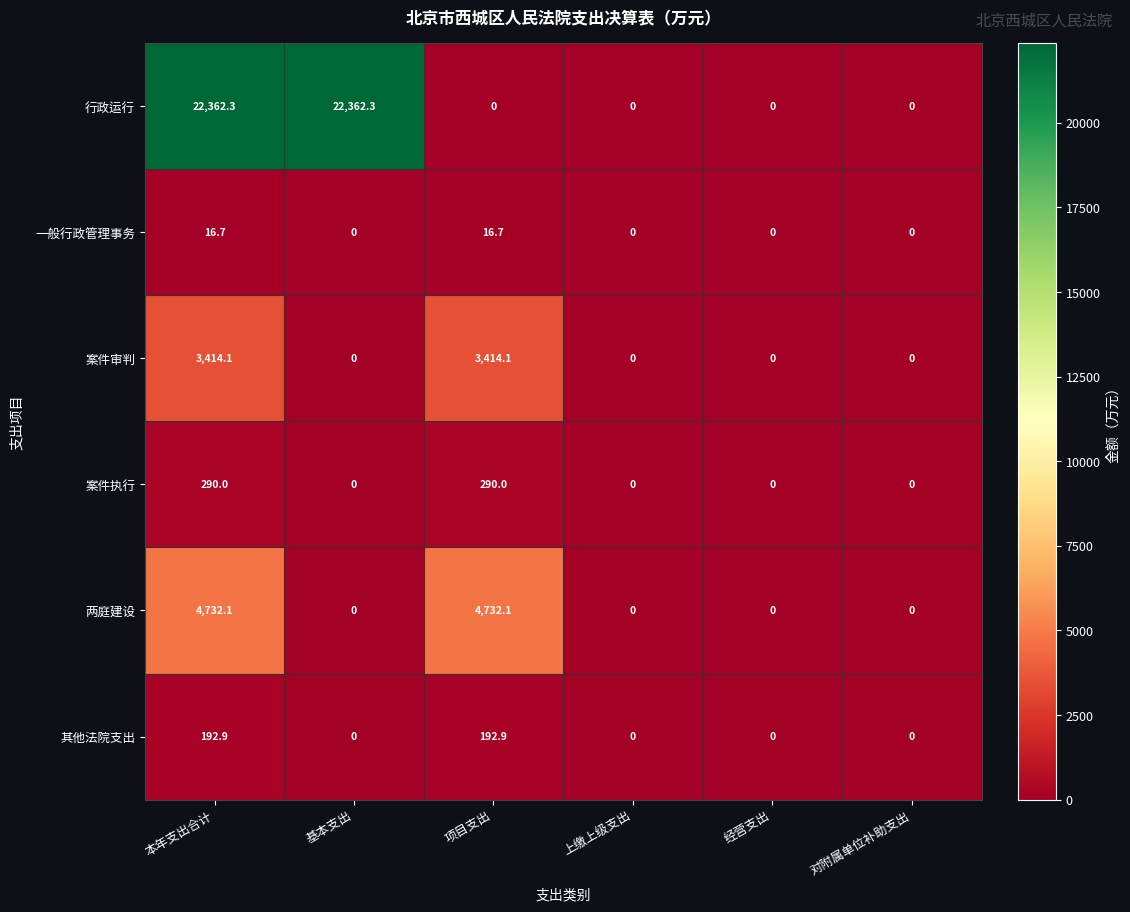

What is the difference between the maximum and minimum values in the 其他法院支出 series?

192.9